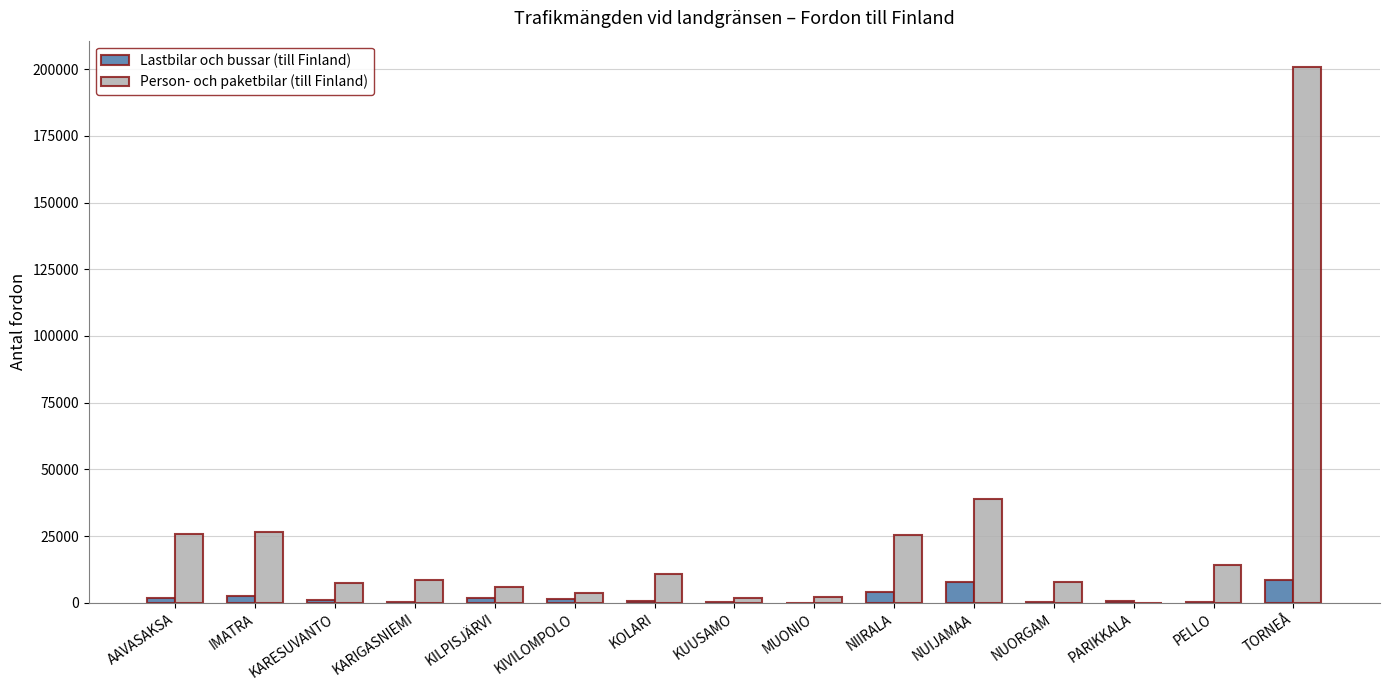

At which category is the sum across all series the highest?

TORNEÅ